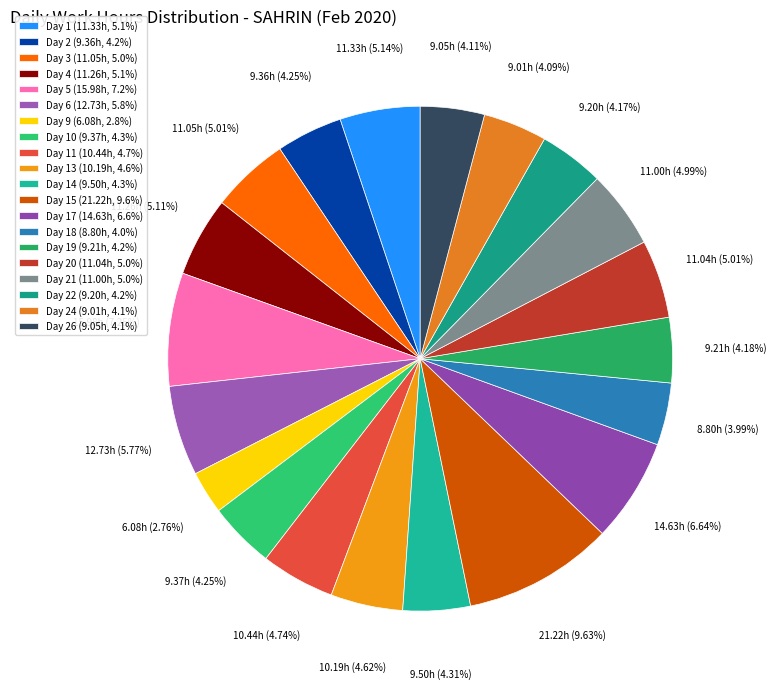

To the nearest percent, what is the average slice percentage?

5%